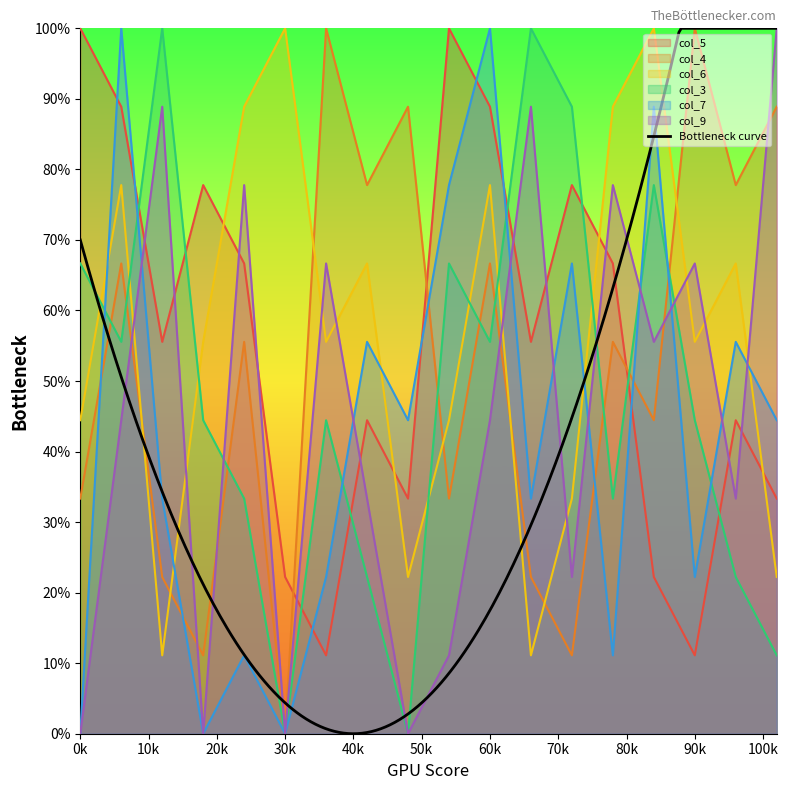

What is the maximum value for col_9?

100.0